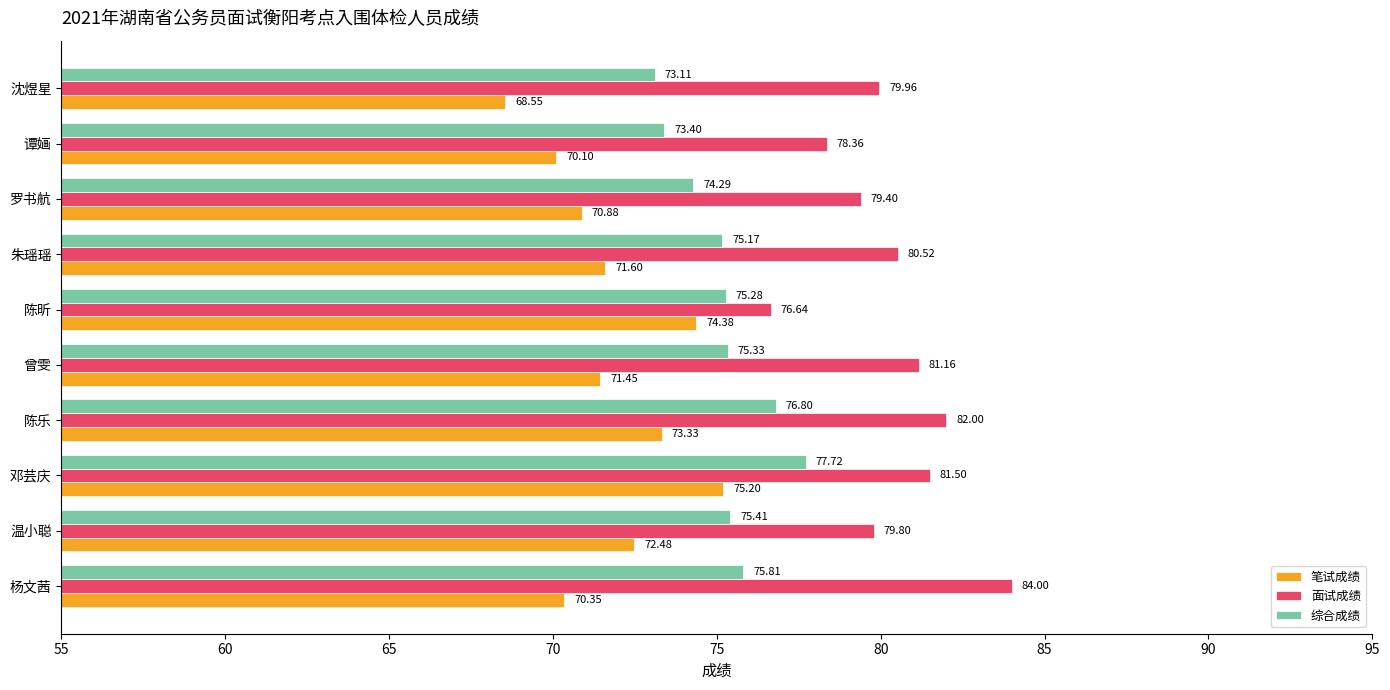

What is the average value of the 面试成绩 series?

80.3